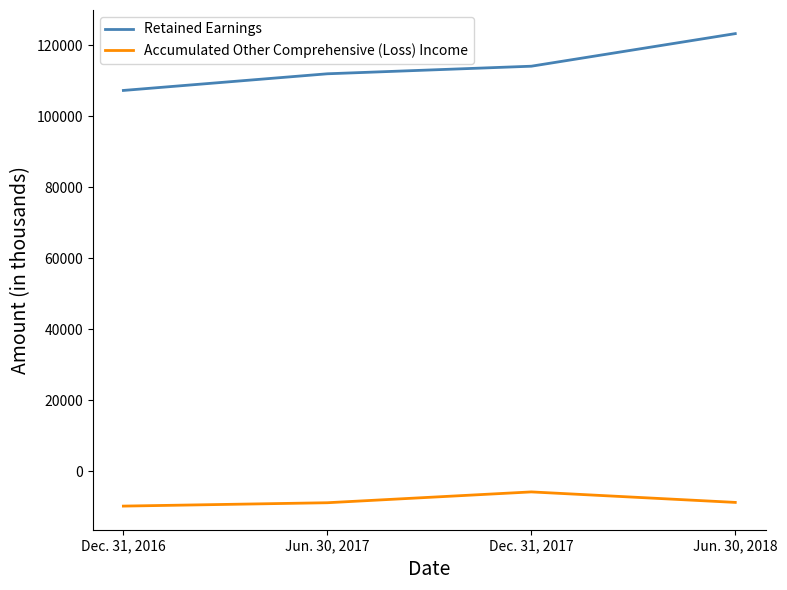

How many values in the Accumulated Other Comprehensive (Loss) Income series exceed -8840?

1